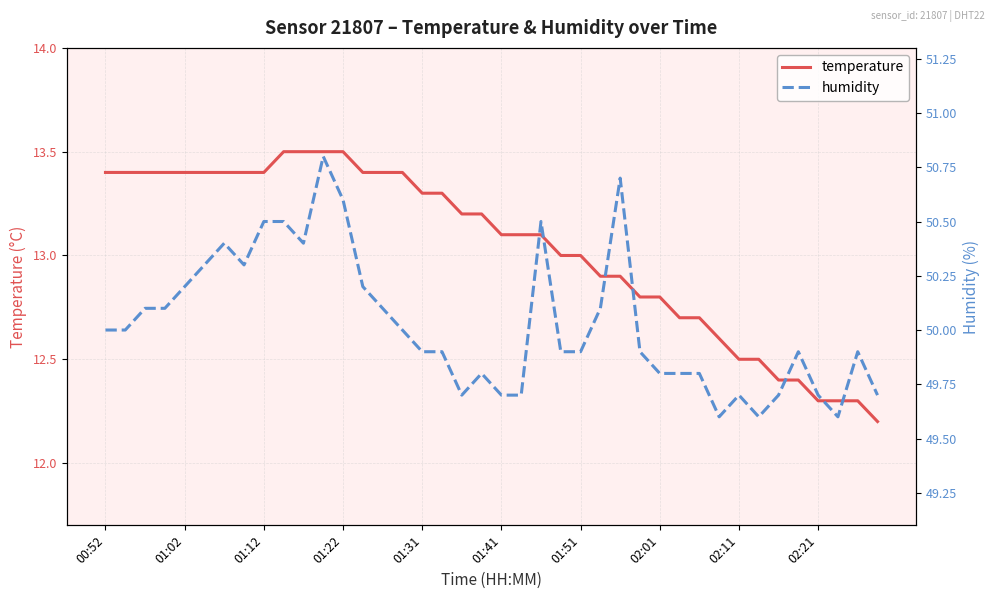

Rank the series by their average value, from lowest to highest.

temperature, humidity